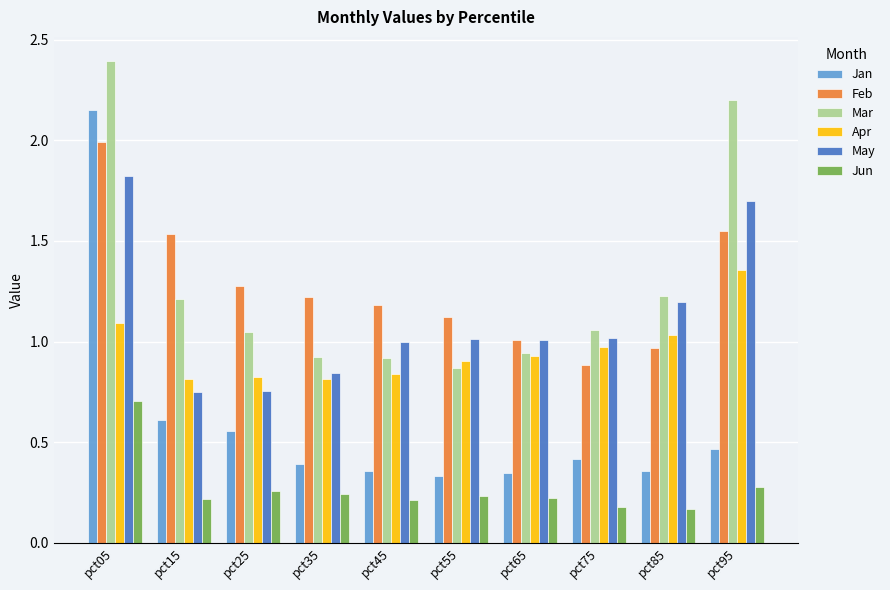

What value does the May series have at pct95?

1.7